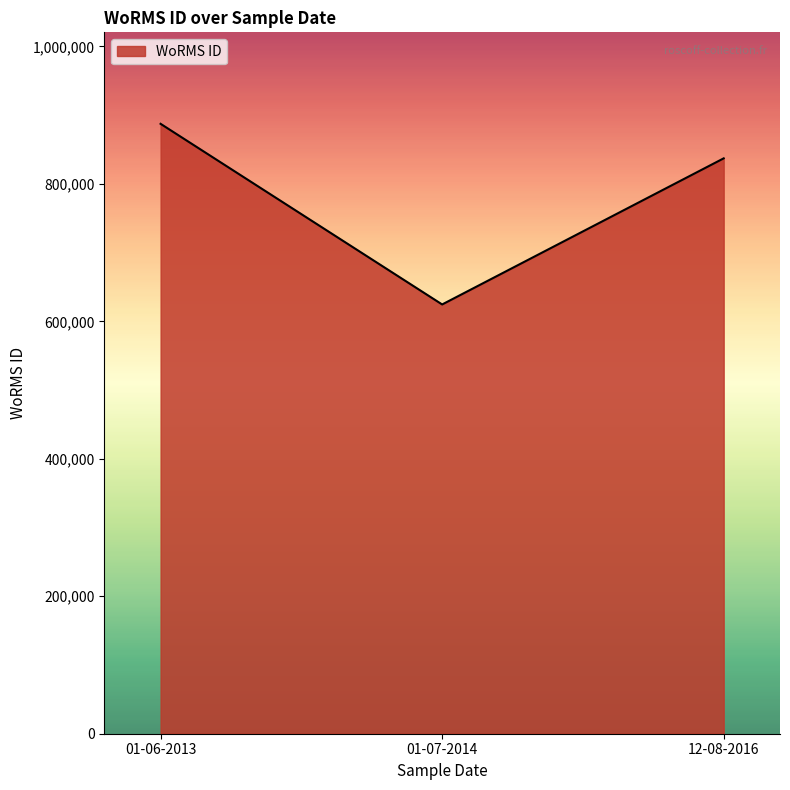

Is it true that the value at 01-07-2014 is 624513?

True